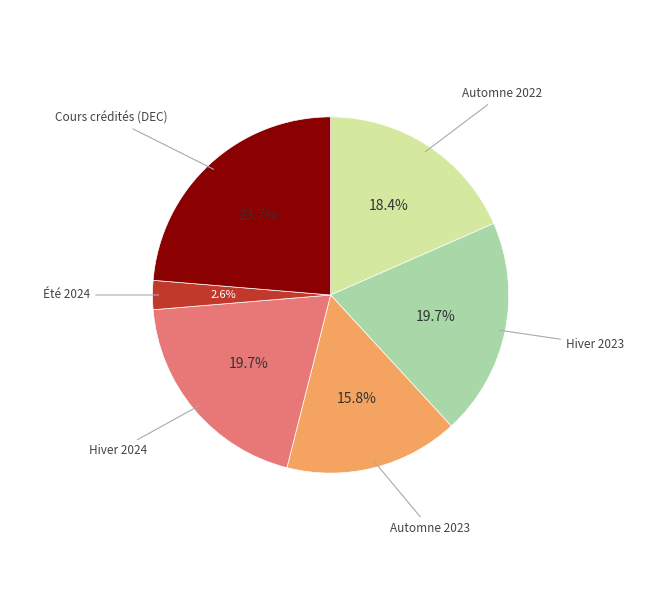

Is there any slice that represents more than half of the pie?

No